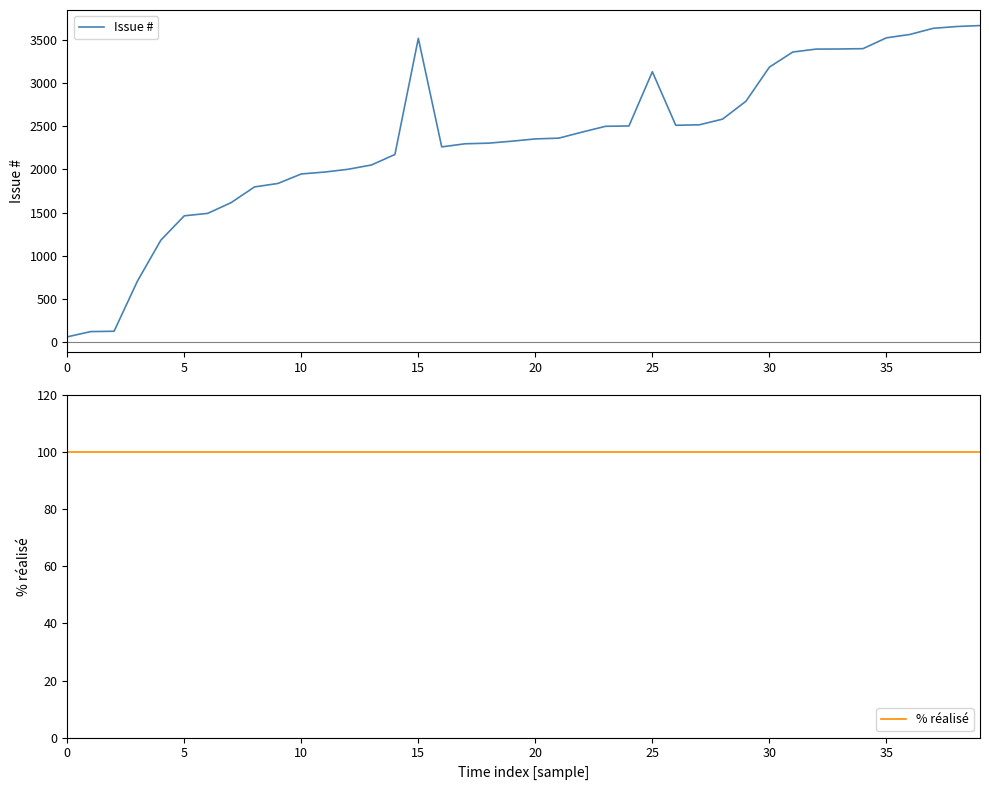

True or false: Issue # and % réalisé cross at least once.

True